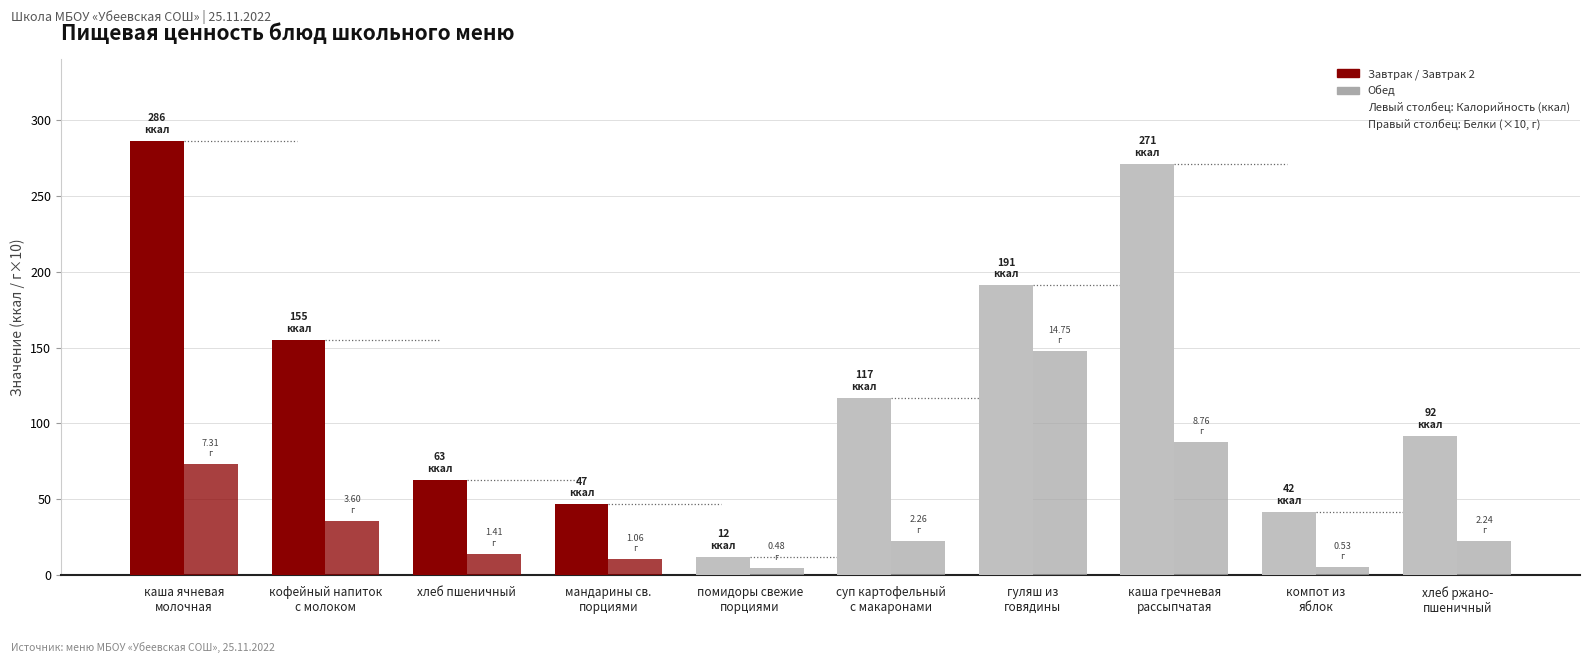

The Калорийность series shows 41.6 at 8. True or false?

True